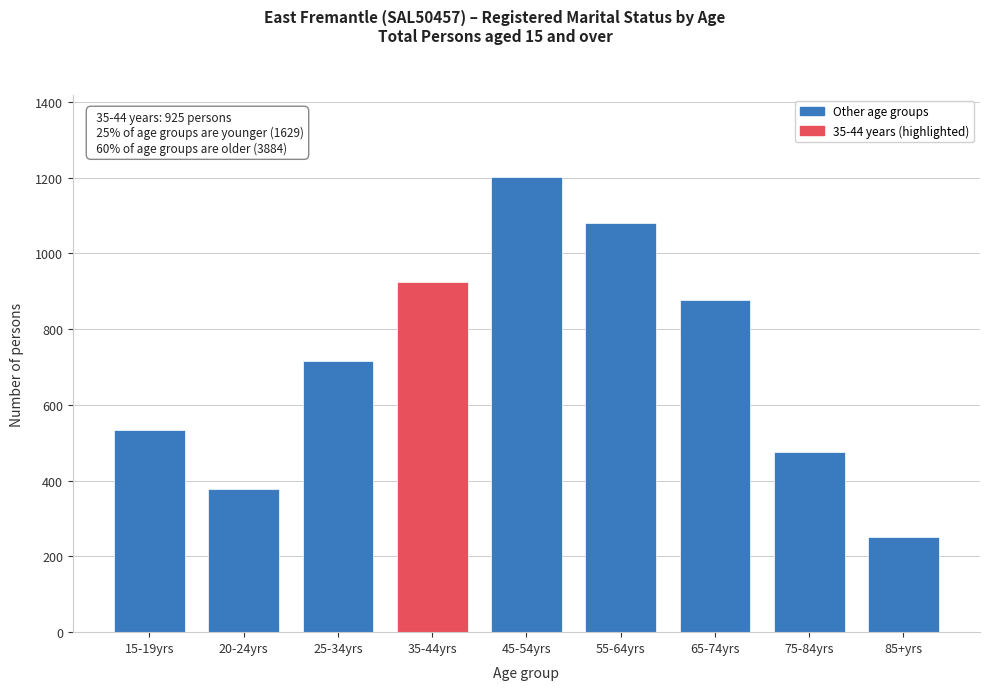

Reading left to right, extract all data points from this chart.

15-19yrs=534	20-24yrs=378	25-34yrs=717	35-44yrs=925	45-54yrs=1202	55-64yrs=1079	65-74yrs=876	75-84yrs=475	85+yrs=252